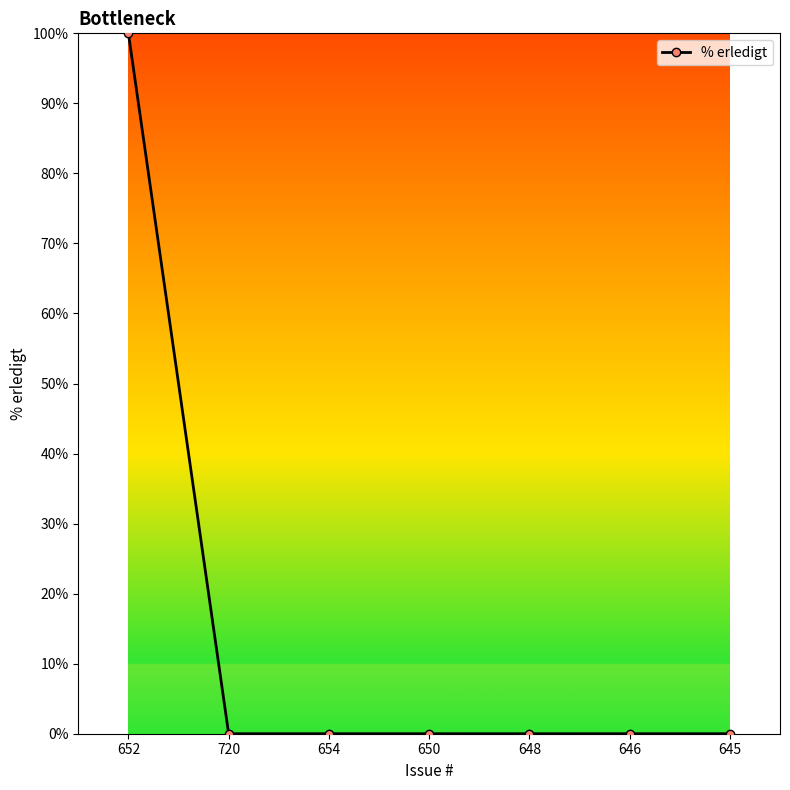

What is the maximum value shown in the chart?

100